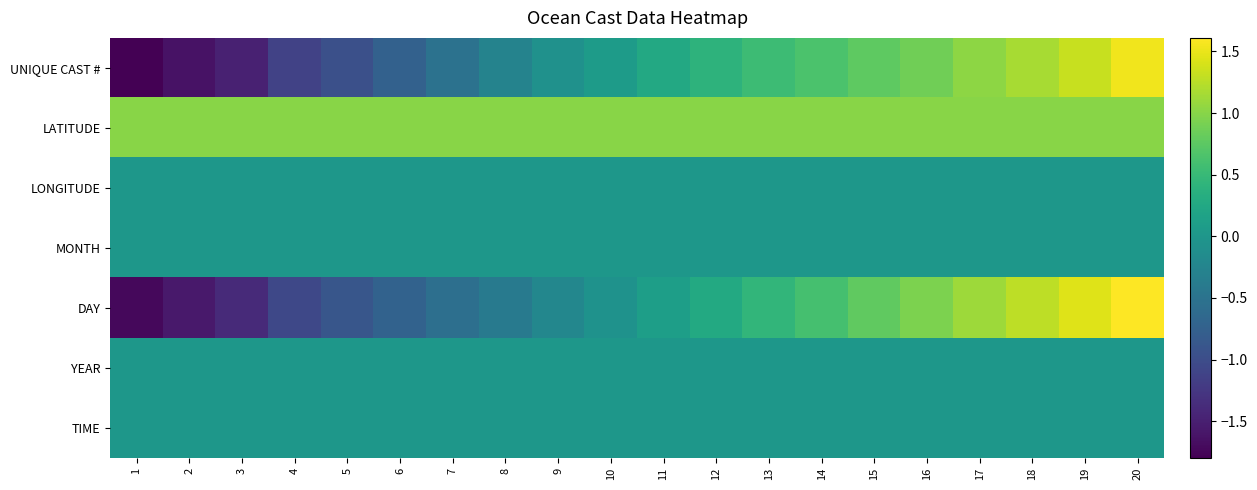

Rank the series at 3 from lowest to highest value.

UNIQUE CAST #, DAY, LONGITUDE, MONTH, YEAR, TIME, LATITUDE